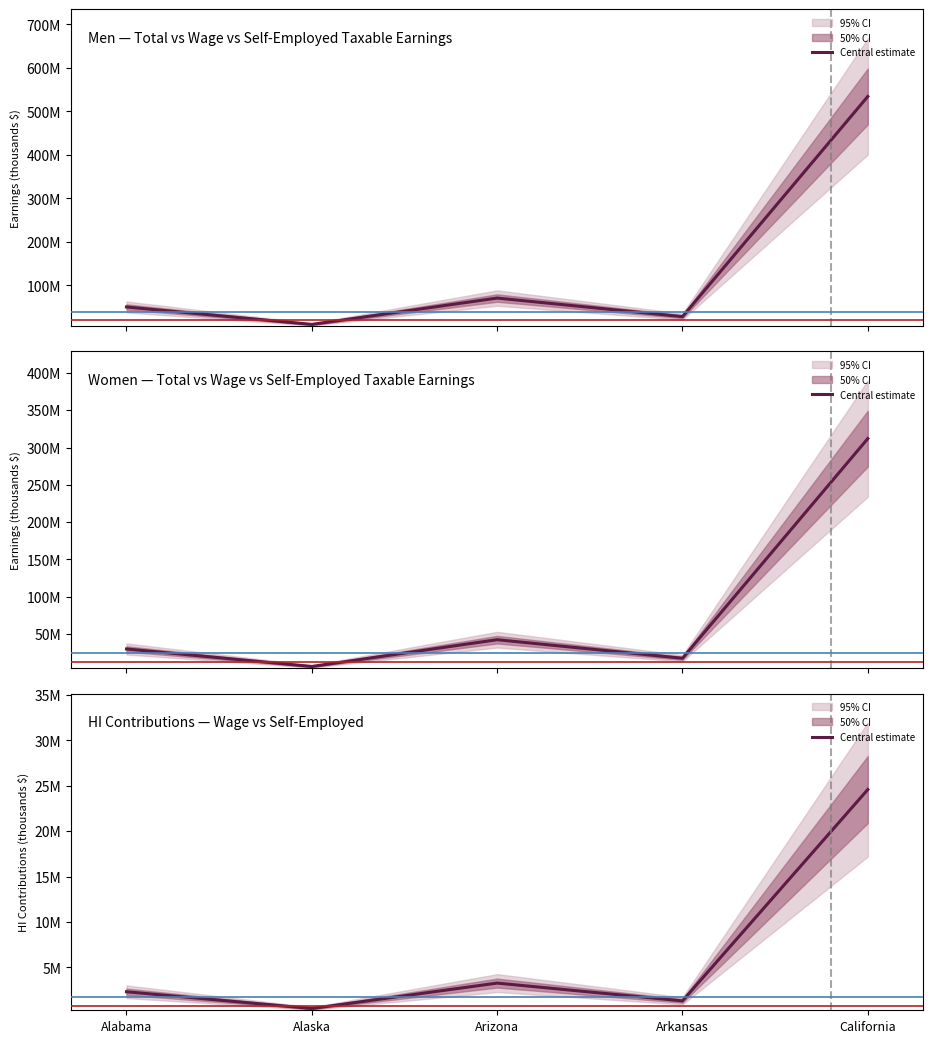

Read the value at Arkansas, to the nearest 50.

1321350